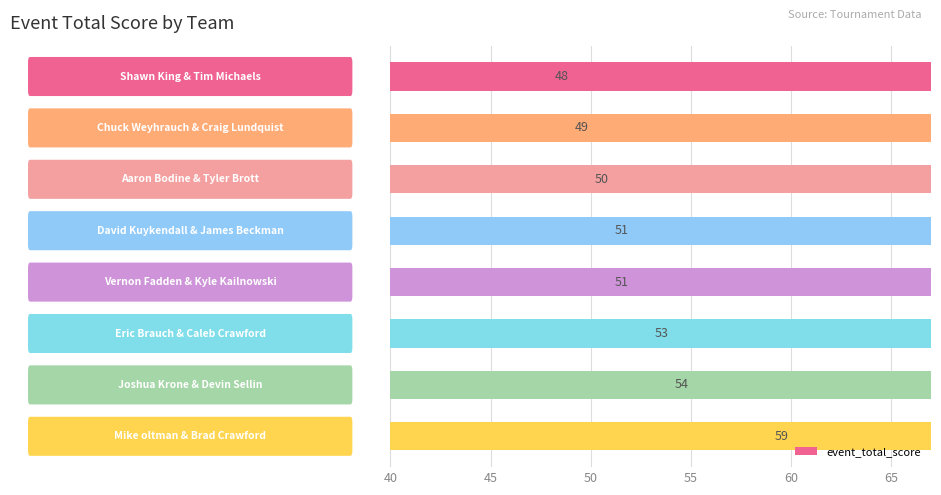

Are the bars horizontal?

Yes